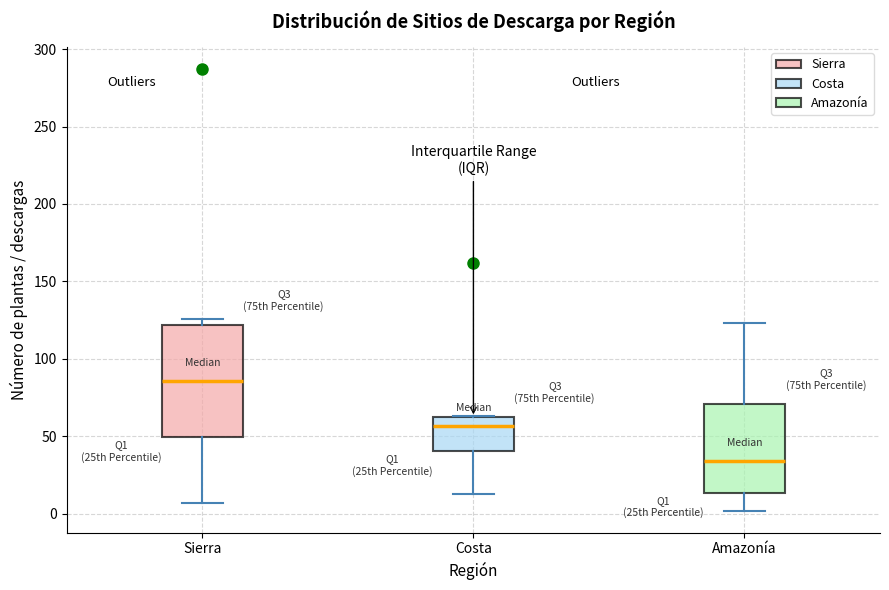

Which box has the lowest median line?

Amazonía